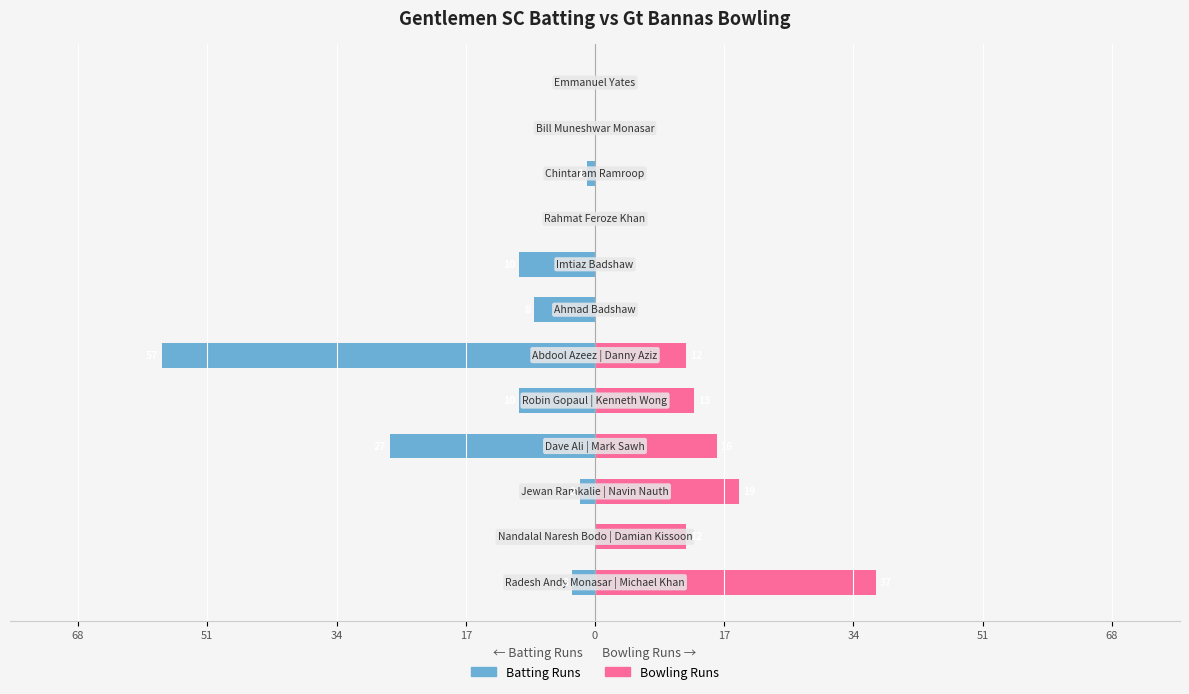

How many groups of bars are there?

12